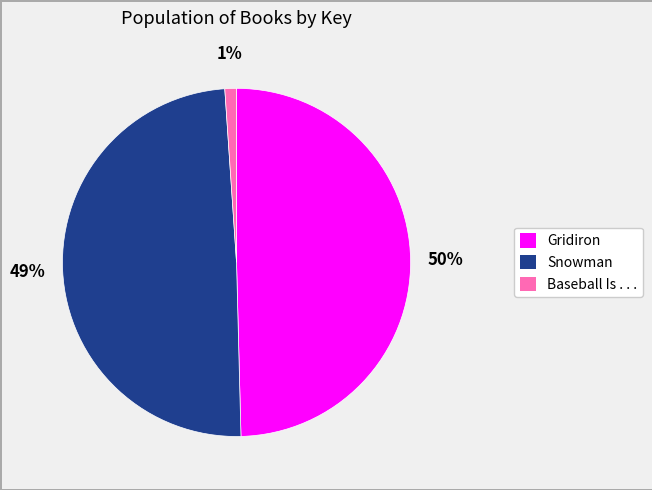

To the nearest percent, what percentage of the pie is Gridiron?

50%